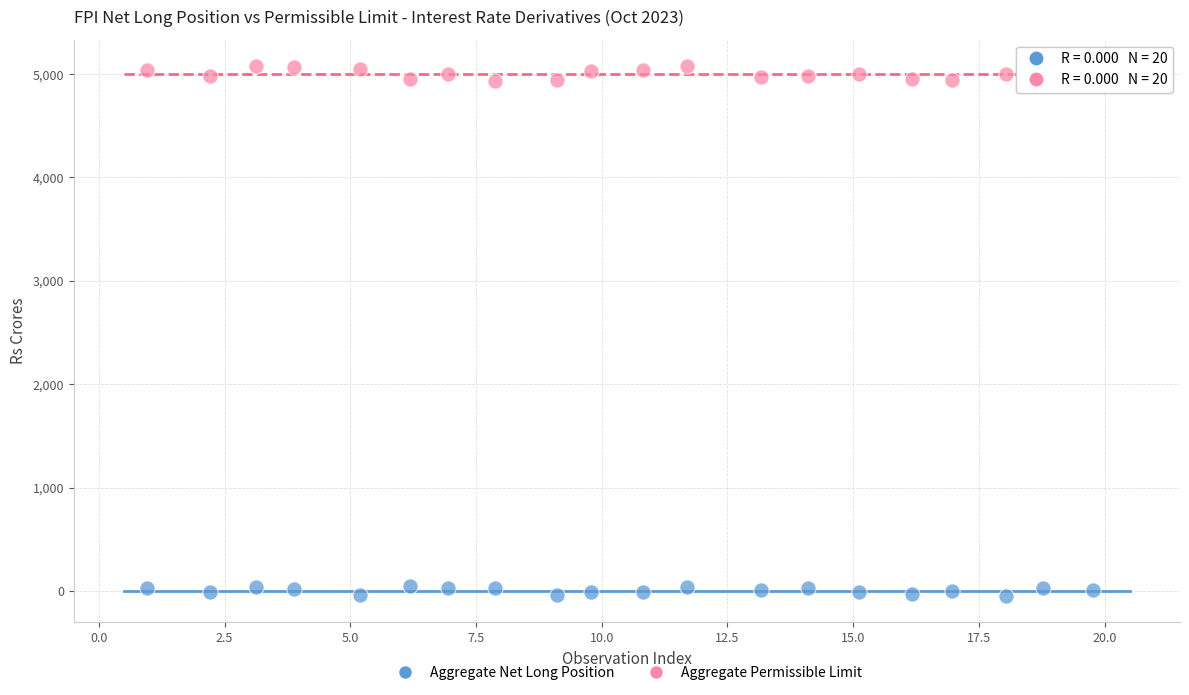

Which series contains the highest Y value?

Aggregate Permissible Limit